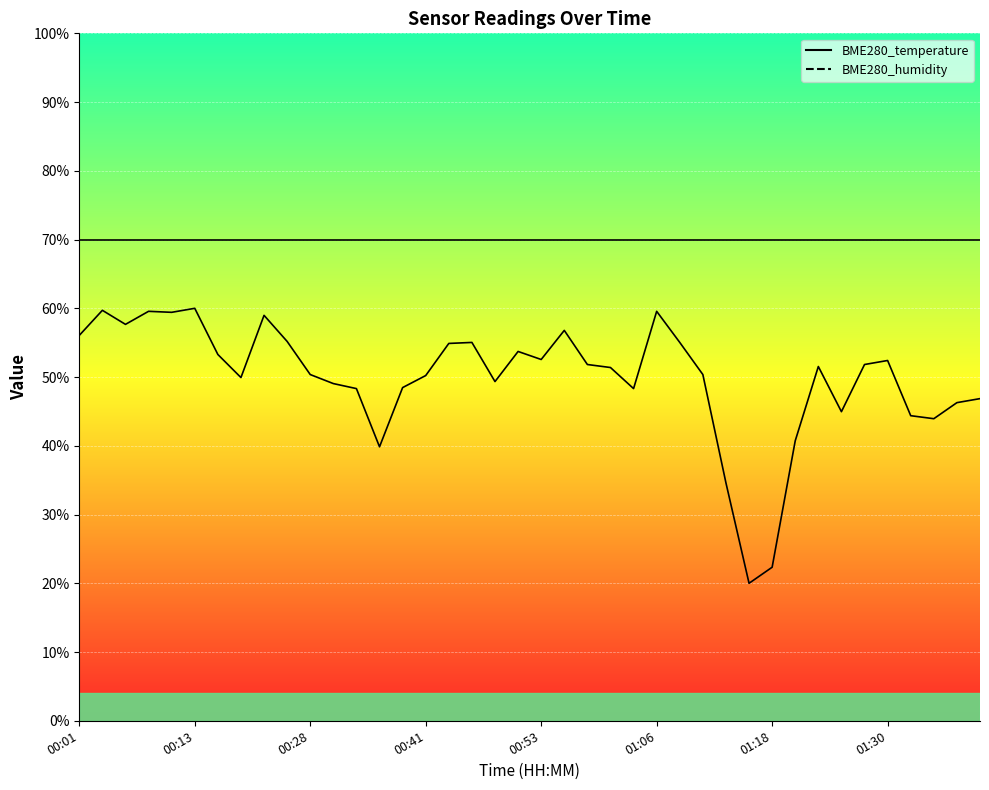

What are all the series names shown in the legend?

BME280_temperature, BME280_humidity